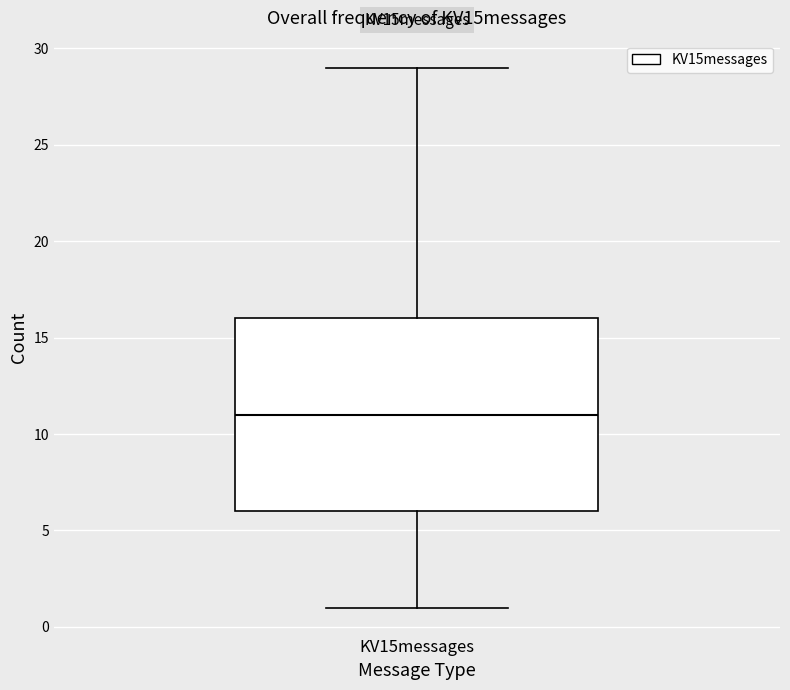

Read this box plot against the y-axis: the position of the median line, the range covered by the box, and the ends of both whiskers. The values are not printed on the chart, so give them approximately, as read against the axis.

median 11, box 6 to 16, whiskers 1 to 29